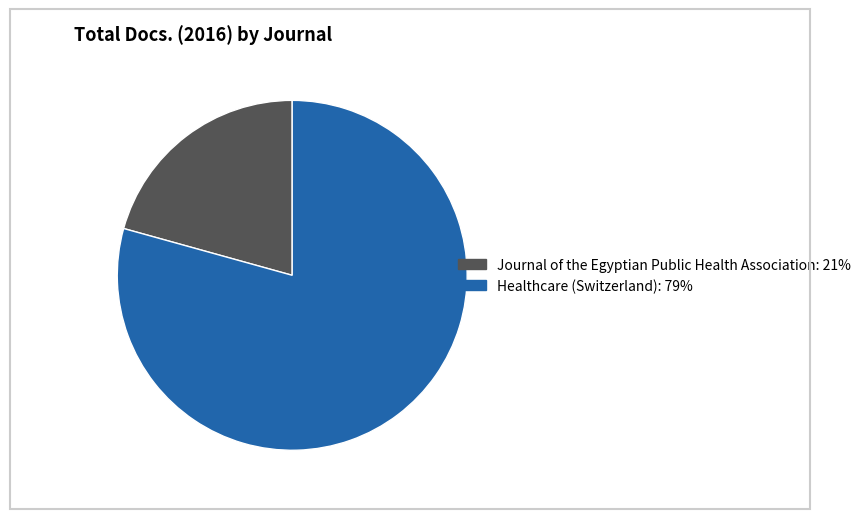

What is the majority slice?

Healthcare (Switzerland)